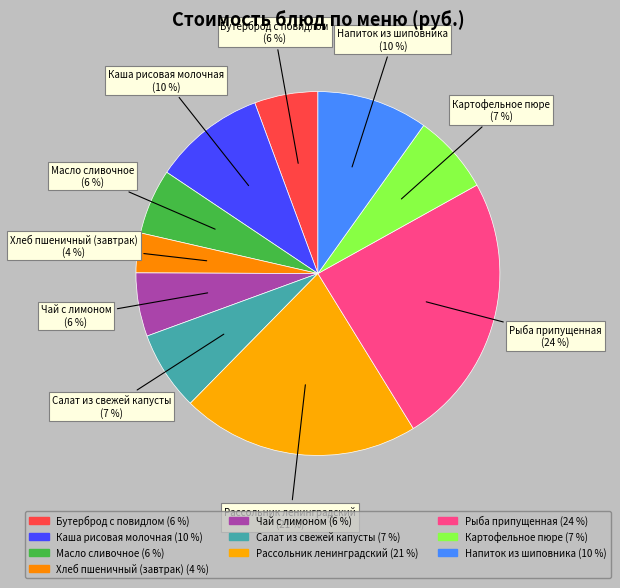

To the nearest percent, what is the difference between the Салат из свежей капусты and Рыба припущенная slice percentages?

17%